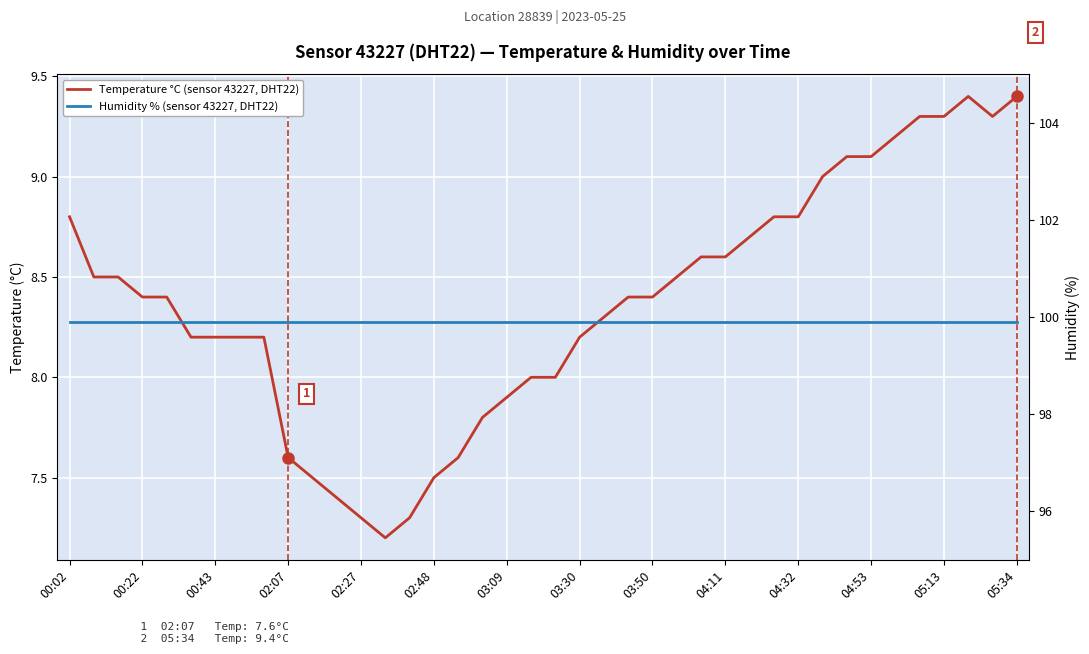

True or false: Temperature °C (sensor 43227, DHT22) has more than 0 points higher than both neighbors.

True